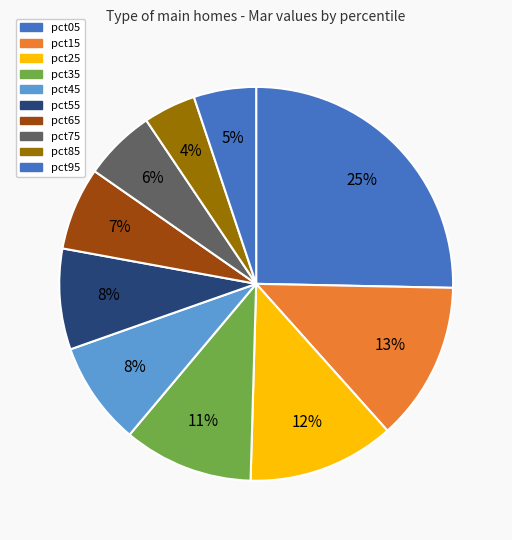

What is the largest slice in the pie chart?

pct05